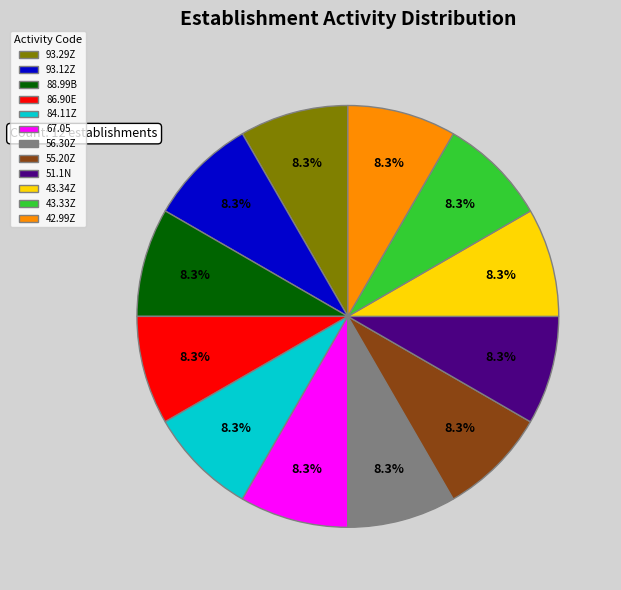

What is the total percentage of 55.20Z and 93.12Z?

16.7%